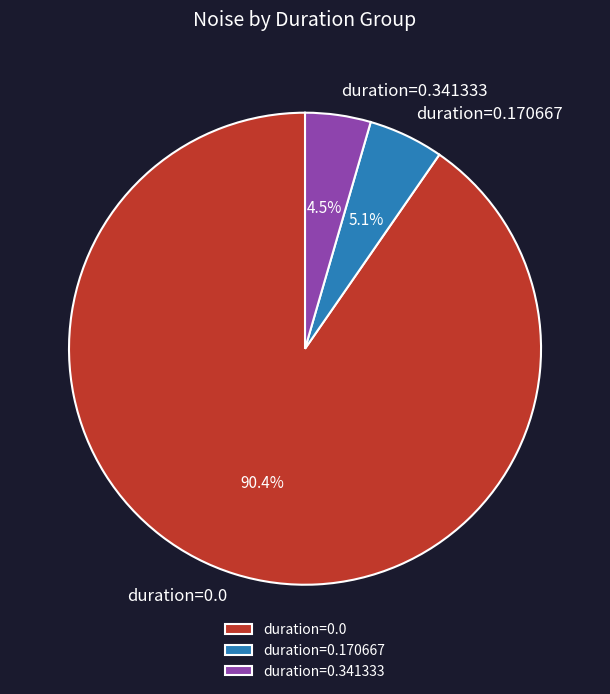

Which slice is the smallest?

duration=0.341333